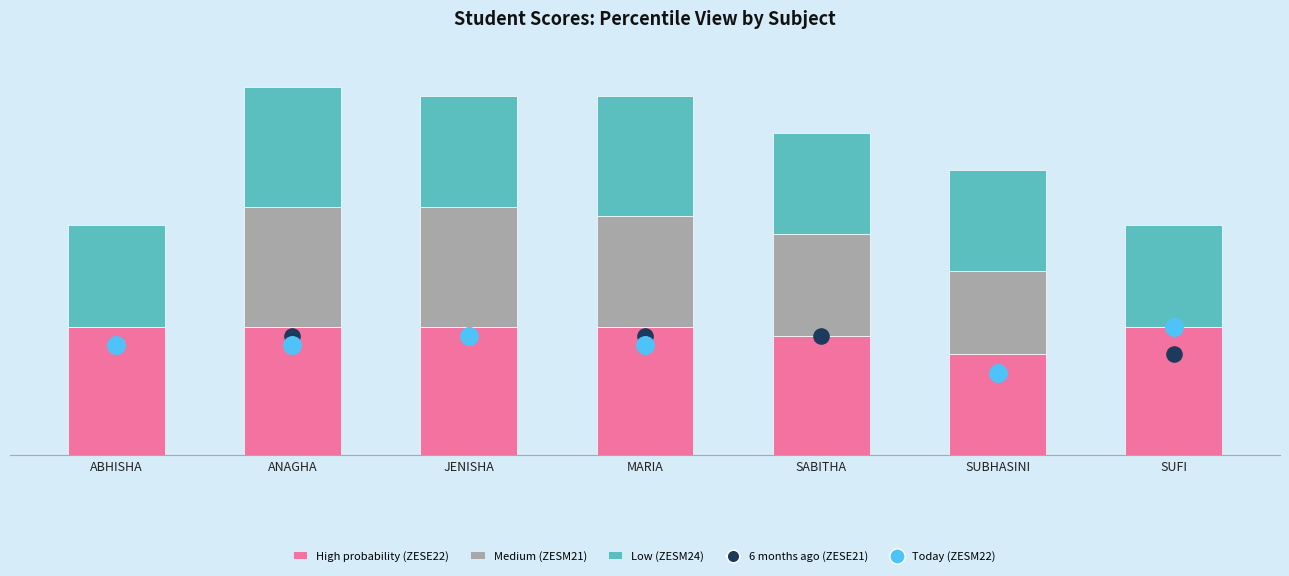

Which series has the largest total across all categories?

ZESE22